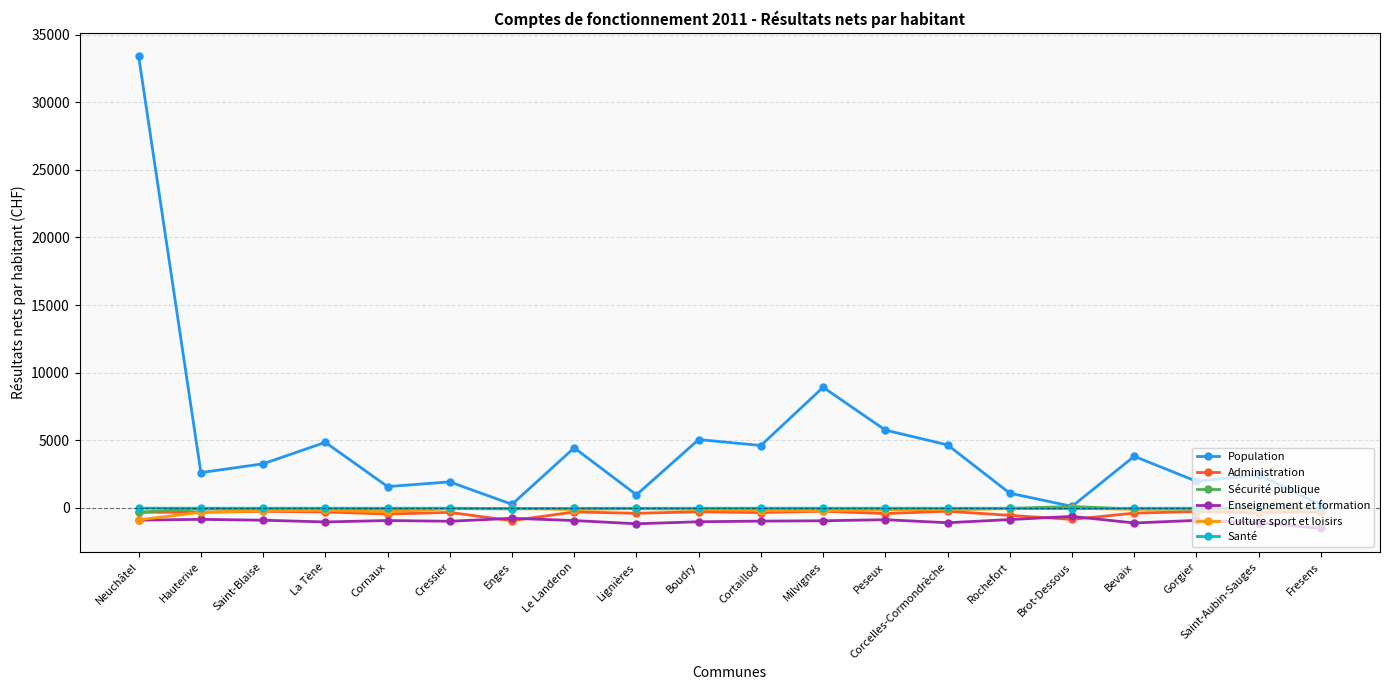

Which series has the widest spread of values?

Population